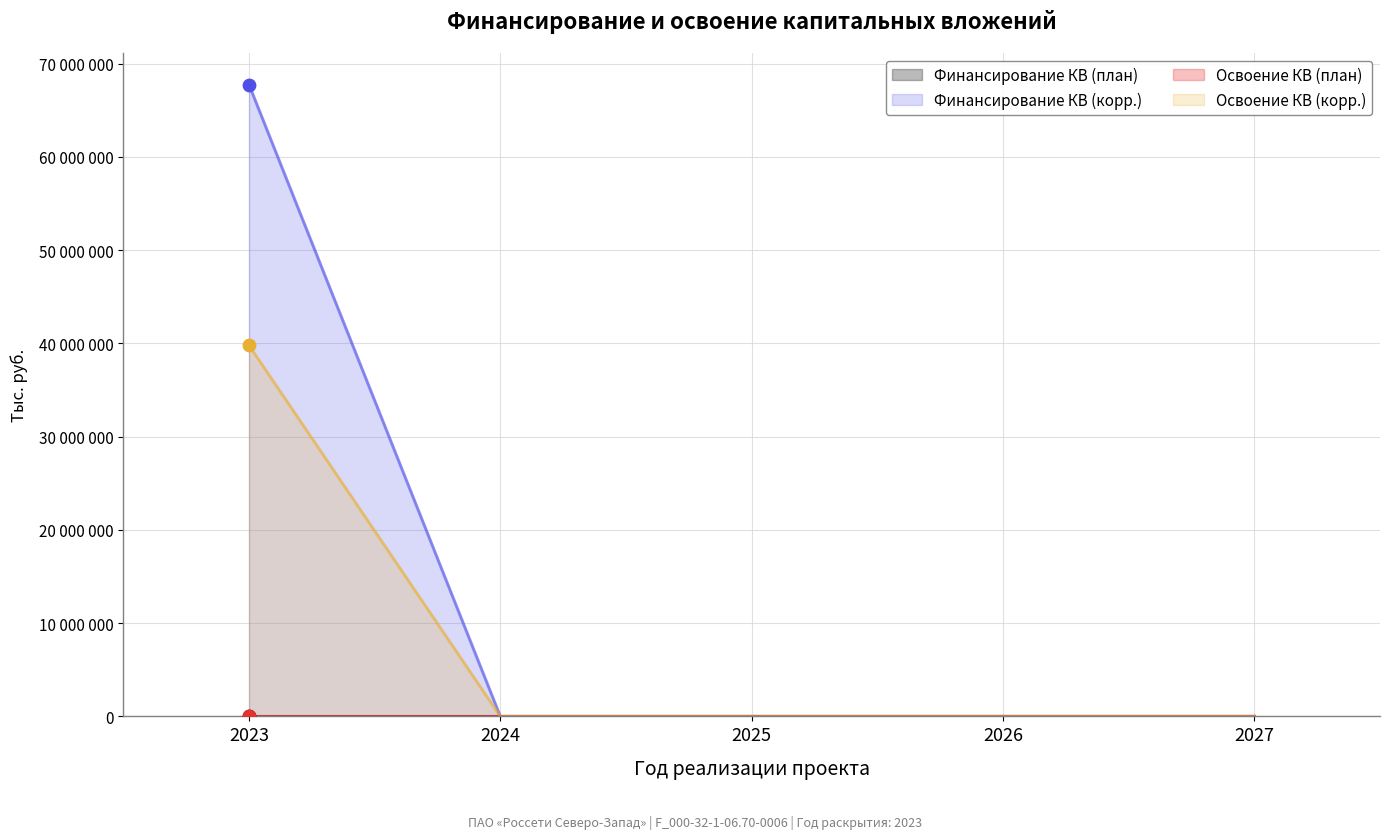

Which series contains the lowest Y value?

Финансирование КВ (план)